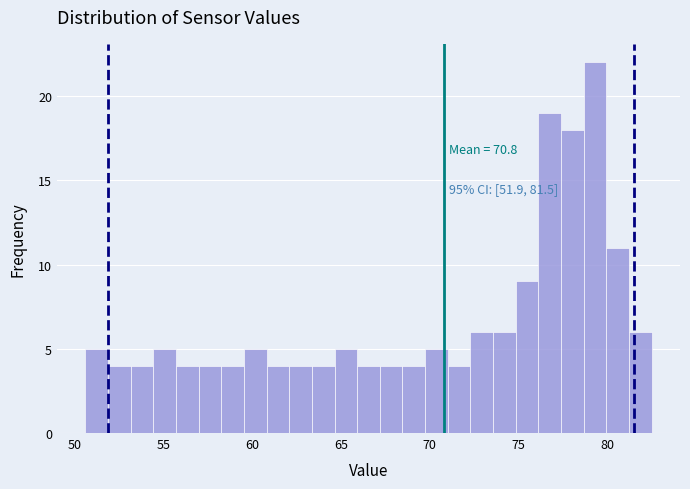

Read against the x-axis, roughly where is the centre of the tallest bar?

79.5